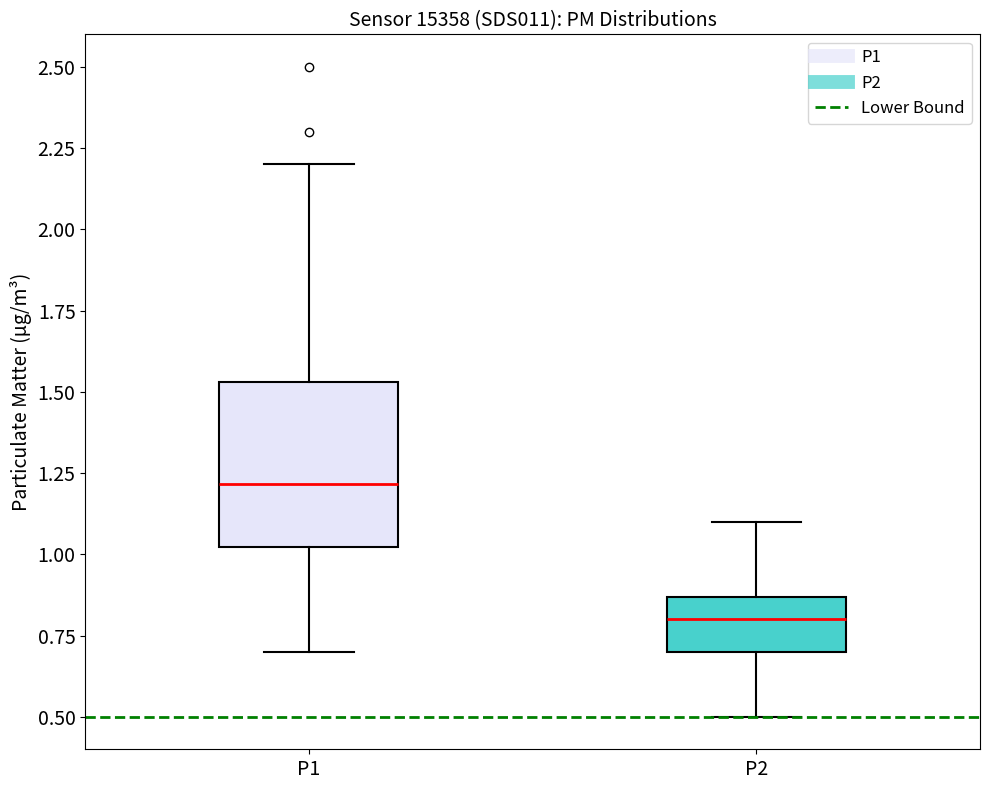

Reading left to right, read every box against the y-axis: the position of its median line, the range the box covers, and the ends of its whiskers. The values are not printed on the chart, so give them approximately, as read against the axis.

P1: median 1.20, box 1.00 to 1.55, whiskers 0.70 to 2.20
P2: median 0.80, box 0.70 to 0.85, whiskers 0.50 to 1.10